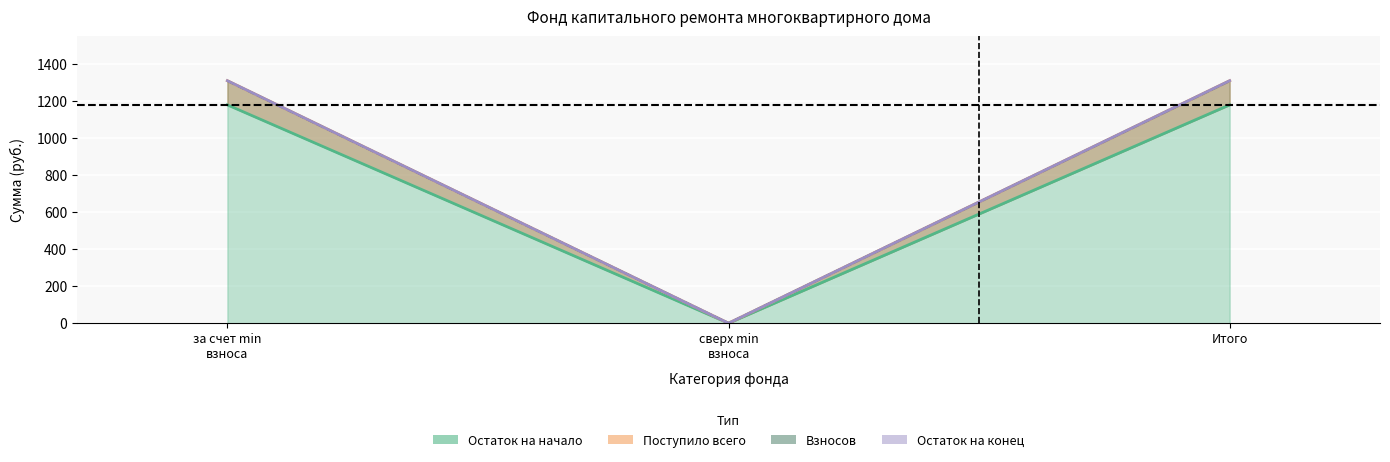

At which category is the sum across all series the highest?

за счет min взноса